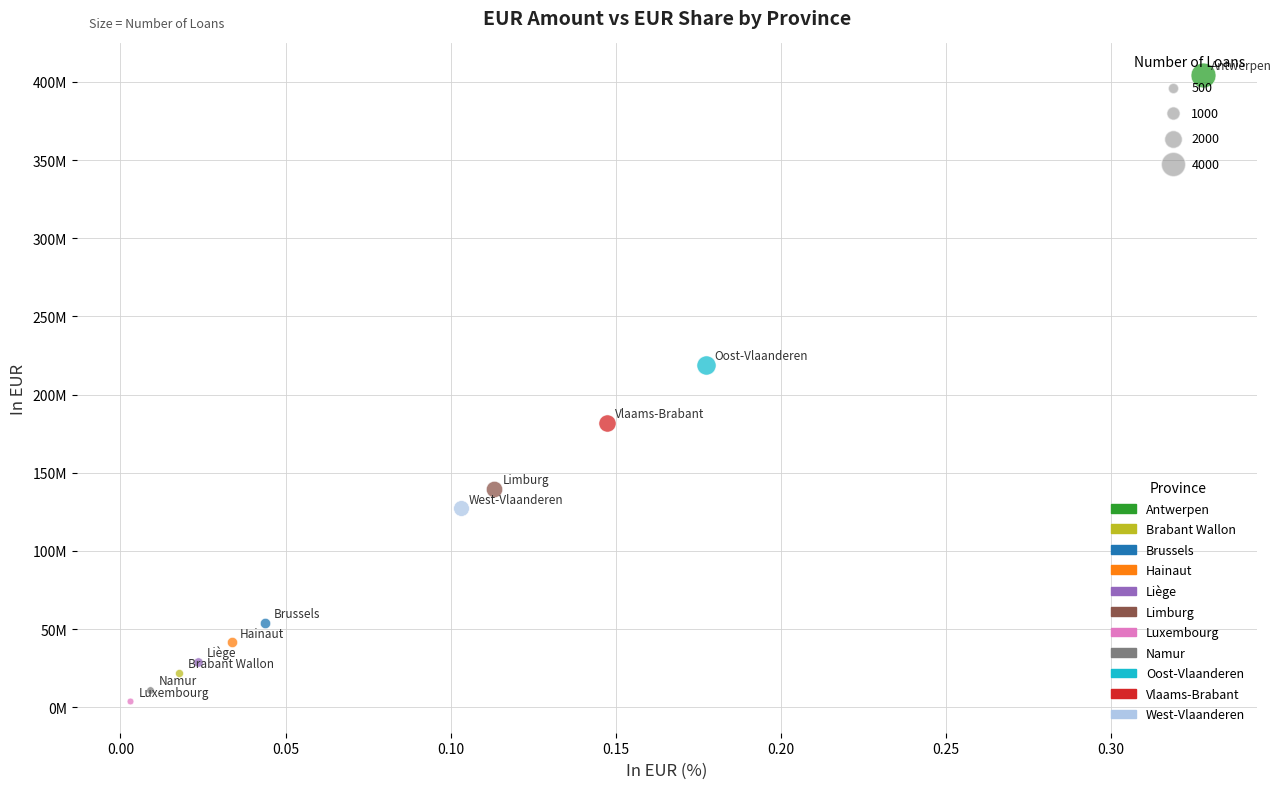

Which series contains the highest Y value?

Antwerpen